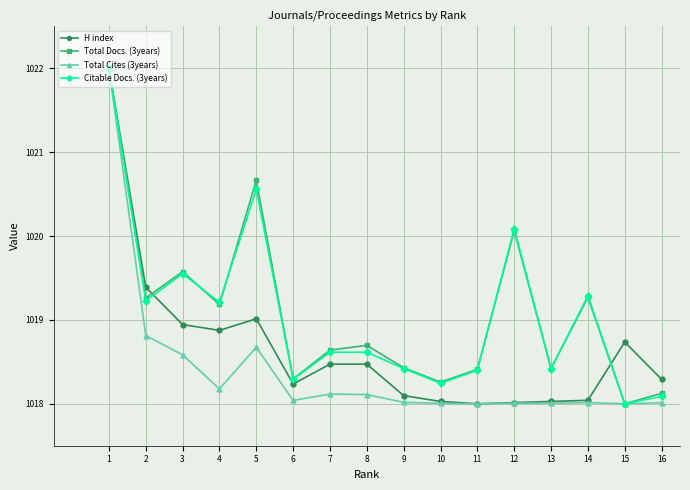

What are all the series names shown in the legend?

H index, Total Docs. (3years), Total Cites (3years), Citable Docs. (3years)